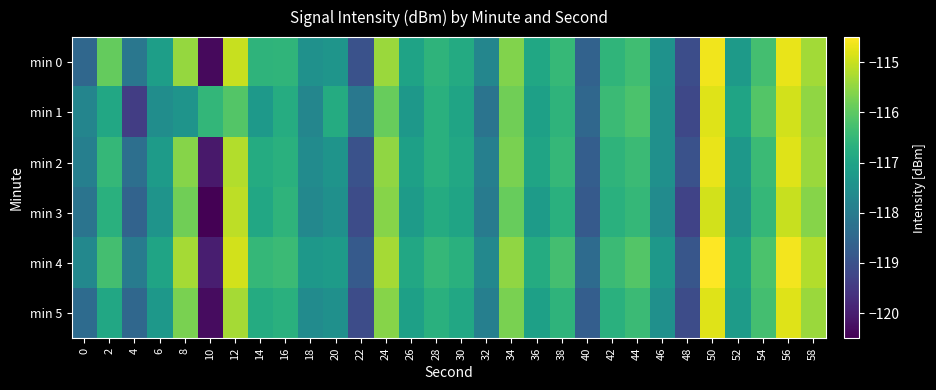

Reading left to right, what are all the values shown in this chart?

min 0: 0=-118.5	2=-115.9	4=-118.1	6=-117.1	8=-115.5	10=-120.3	12=-115.0	14=-116.6	16=-116.6	18=-117.5	20=-117.4	22=-119.0	24=-115.4	26=-117.0	28=-116.6	30=-116.8	32=-117.8	34=-115.6	36=-116.9	38=-116.5	40=-118.6	42=-116.6	44=-116.4	46=-117.4	48=-119.1	50=-114.6	52=-117.2	54=-116.3	56=-114.7	58=-115.3
min 1: 0=-117.8	2=-116.9	4=-119.4	6=-117.6	8=-117.4	10=-116.5	12=-116.1	14=-117.3	16=-116.8	18=-117.7	20=-116.8	22=-118.1	24=-115.9	26=-117.3	28=-116.7	30=-117.0	32=-118.2	34=-115.8	36=-117.1	38=-116.6	40=-118.5	42=-116.4	44=-116.2	46=-117.5	48=-119.2	50=-114.8	52=-117.0	54=-116.1	56=-114.9	58=-115.5
min 2: 0=-117.9	2=-116.5	4=-118.3	6=-117.2	8=-115.6	10=-120.1	12=-115.2	14=-116.8	16=-116.7	18=-117.6	20=-117.4	22=-119.0	24=-115.5	26=-117.1	28=-116.7	30=-116.9	32=-117.9	34=-115.7	36=-117.0	38=-116.5	40=-118.7	42=-116.6	44=-116.4	46=-117.5	48=-119.0	50=-114.7	52=-117.3	54=-116.4	56=-114.8	58=-115.4
min 3: 0=-118.2	2=-116.7	4=-118.6	6=-117.4	8=-115.8	10=-120.5	12=-115.1	14=-116.9	16=-116.6	18=-117.7	20=-117.5	22=-119.1	24=-115.6	26=-117.2	28=-116.8	30=-117.0	32=-118.0	34=-115.9	36=-117.2	38=-116.7	40=-118.8	42=-116.7	44=-116.5	46=-117.6	48=-119.3	50=-114.9	52=-117.4	54=-116.5	56=-115.0	58=-115.6
min 4: 0=-117.7	2=-116.3	4=-118.0	6=-117.0	8=-115.3	10=-120.0	12=-114.9	14=-116.5	16=-116.4	18=-117.3	20=-117.2	22=-118.8	24=-115.3	26=-116.9	28=-116.5	30=-116.7	32=-117.7	34=-115.5	36=-116.8	38=-116.3	40=-118.4	42=-116.4	44=-116.1	46=-117.3	48=-118.9	50=-114.5	52=-117.1	54=-116.2	56=-114.6	58=-115.2
min 5: 0=-118.4	2=-116.9	4=-118.5	6=-117.3	8=-115.7	10=-120.3	12=-115.3	14=-116.8	16=-116.7	18=-117.6	20=-117.5	22=-119.1	24=-115.6	26=-117.1	28=-116.7	30=-116.9	32=-117.9	34=-115.7	36=-117.1	38=-116.6	40=-118.7	42=-116.7	44=-116.4	46=-117.5	48=-119.1	50=-114.8	52=-117.2	54=-116.3	56=-114.8	58=-115.4